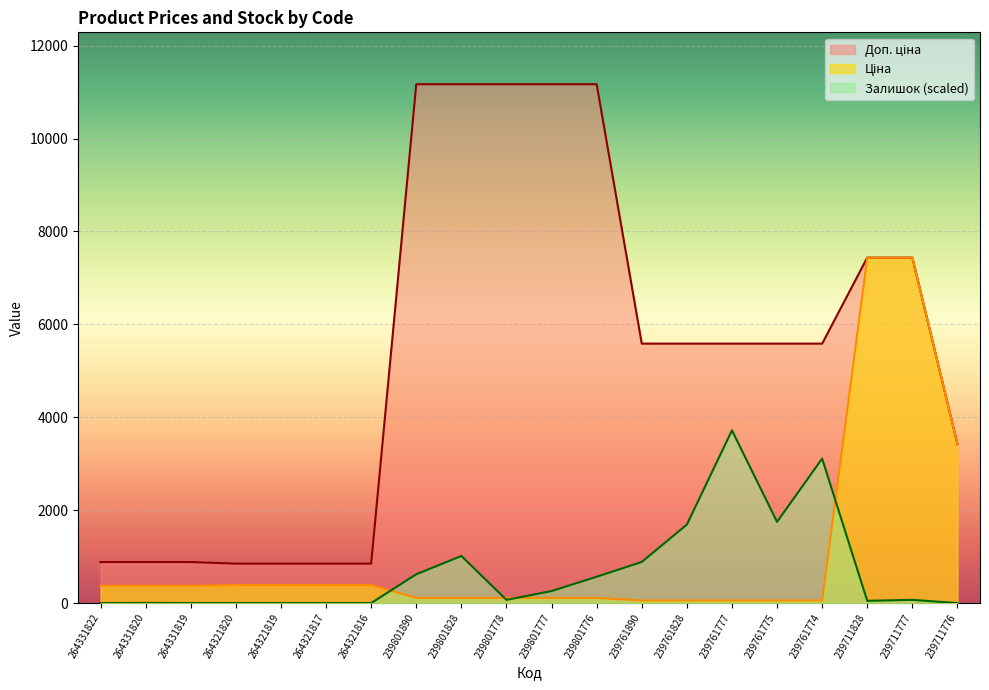

What is the total value across all series at 239801828?

12294.3